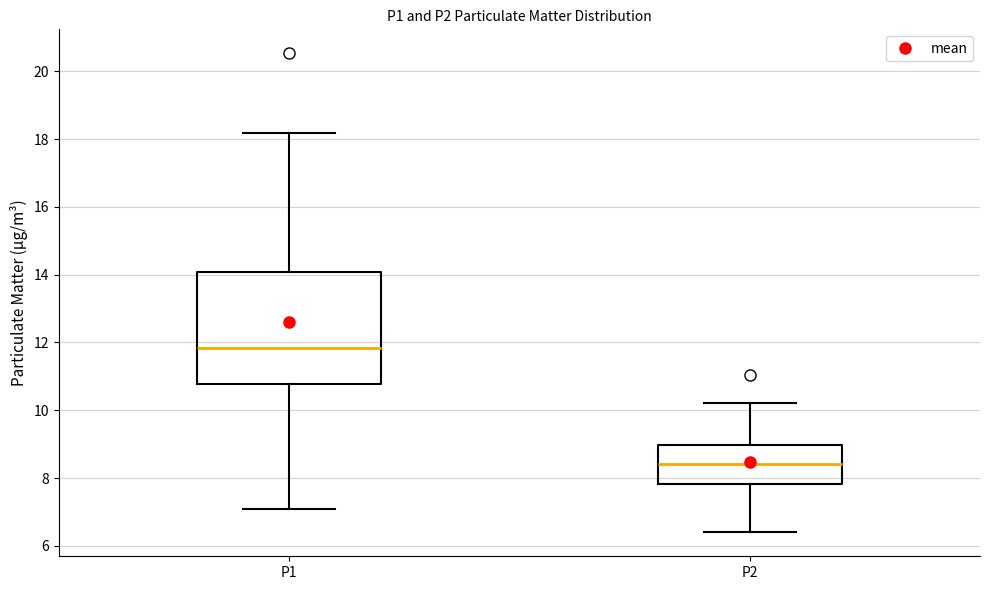

Which box's median line is the highest?

P1